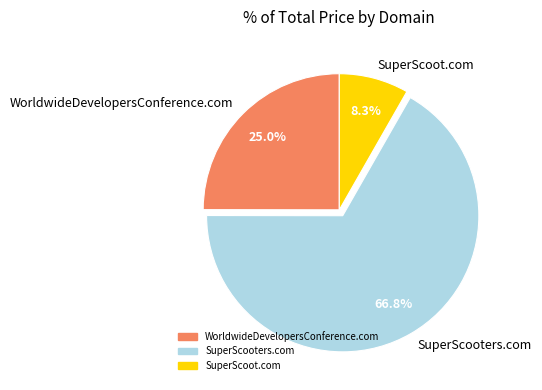

Count the number of slices in the pie.

3